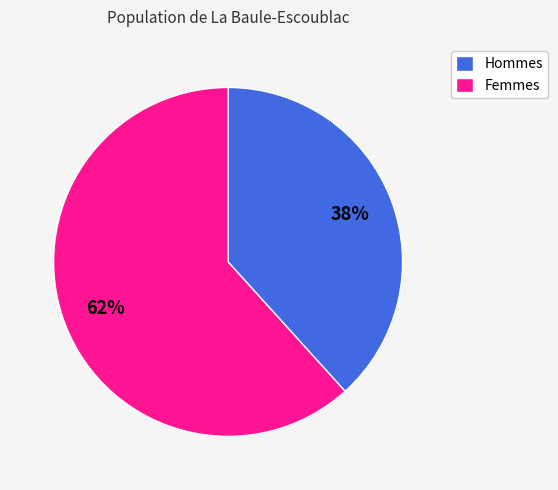

To the nearest percent, what is the combined percentage of Femmes and Hommes?

100%